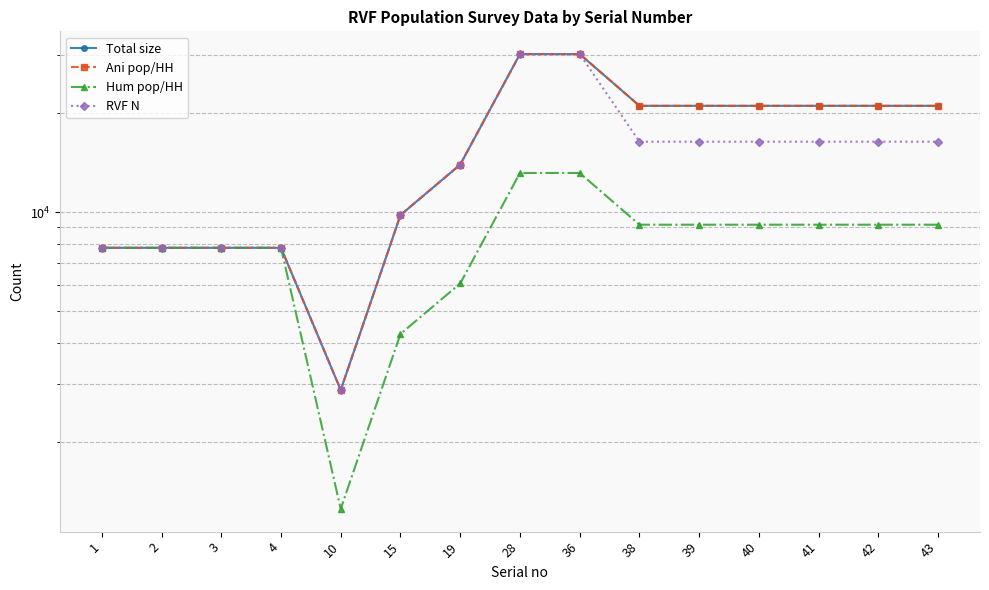

Rank the series by their maximum value, from lowest to highest.

Hum pop/HH, Total size, Ani pop/HH, RVF N